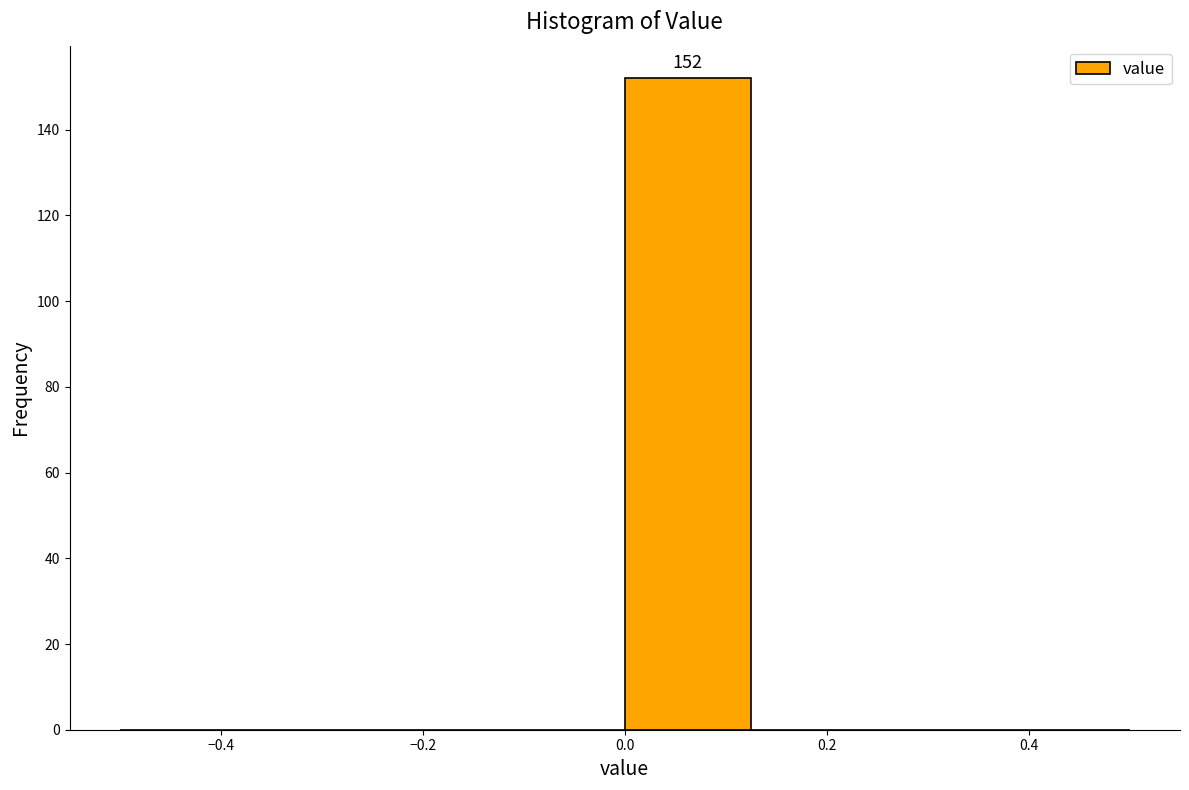

Which range on the x-axis has the tallest bar?

0.000 to 0.125